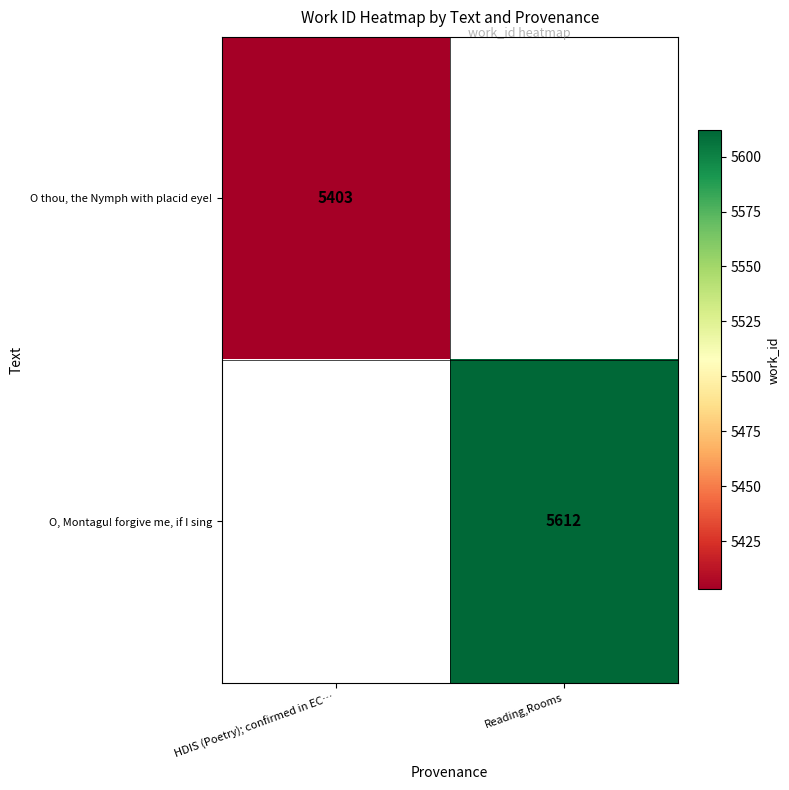

The O, Montagu! forgive me, if I sing series shows 7624 at Reading,Rooms. True or false?

False